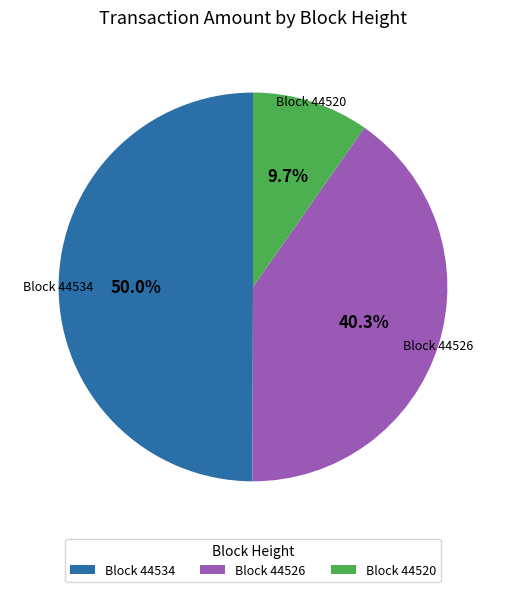

What portion of the pie excludes Block 44526?

59.7%